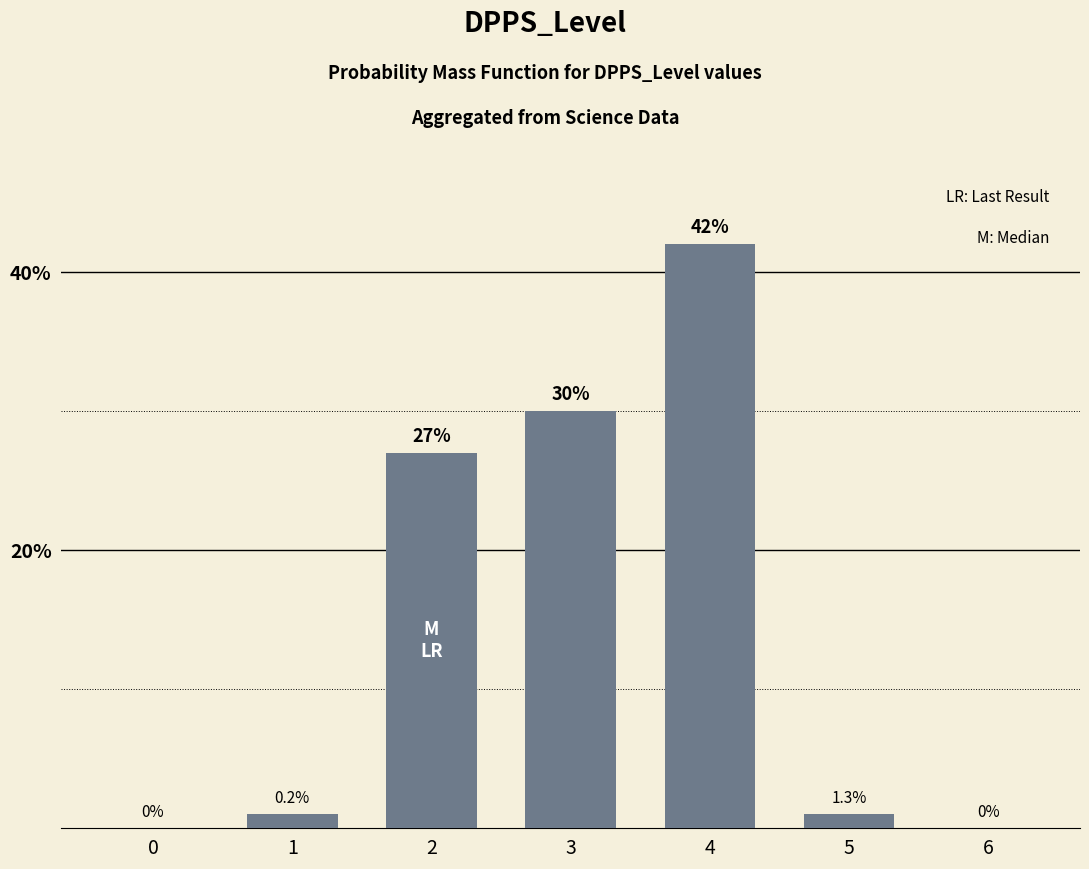

Reading left to right, what are all the values shown in this chart?

0=0	1=1	2=27	3=30	4=42	5=1	6=0